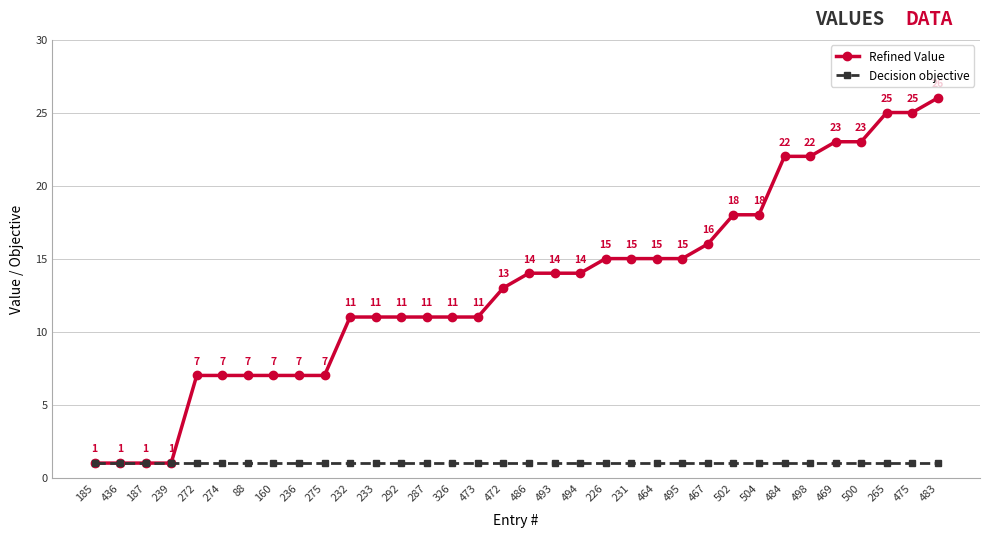

Which category has the highest value across all series?

483